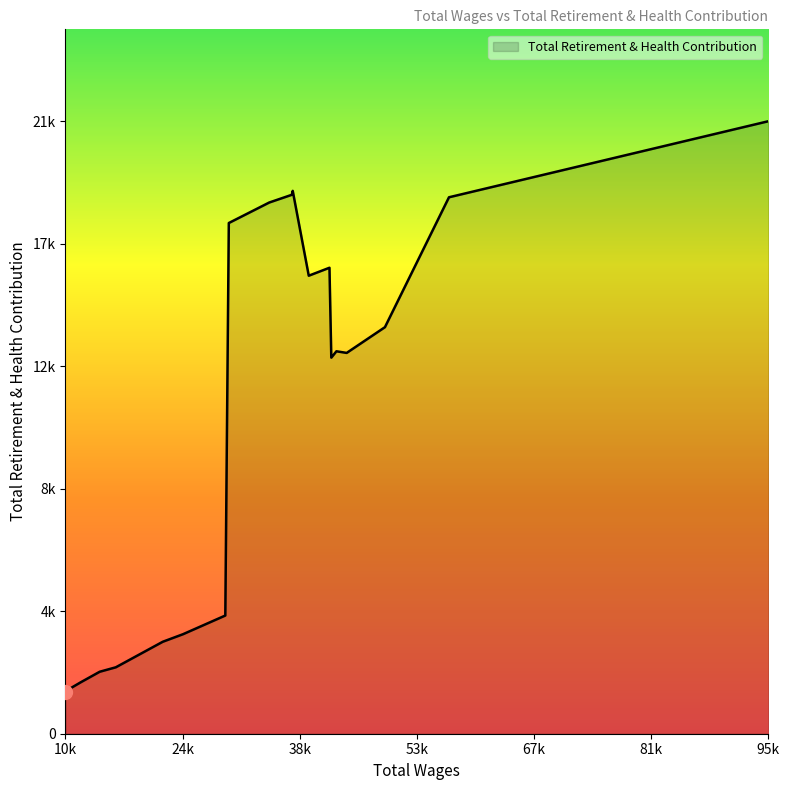

What is the value of the 12th point from the left?

17798